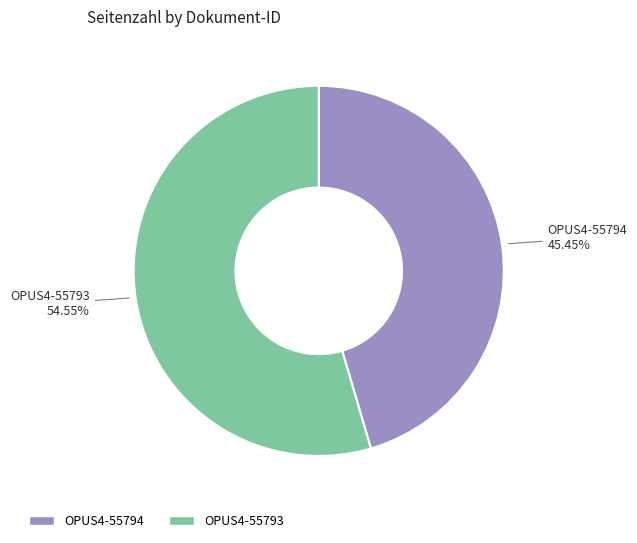

How many slices are in this pie chart?

2